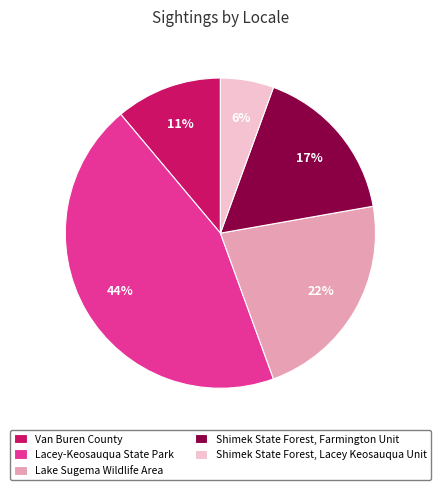

The Shimek State Forest, Lacey Keosauqua Unit slice represents 11% of the pie. True or false?

False